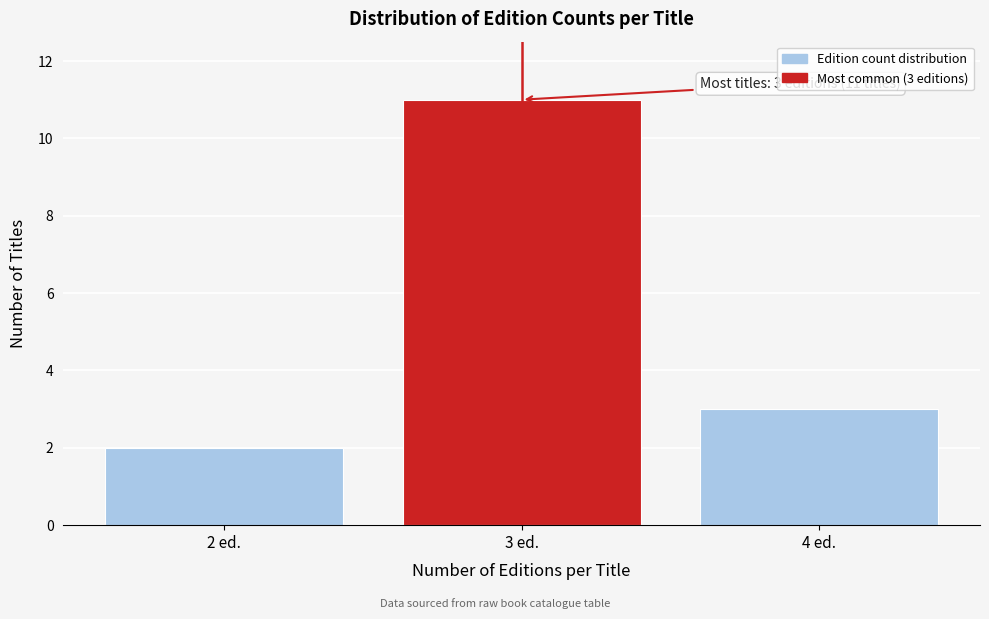

Reading left to right, what are all the values shown in this chart?

2	11	3